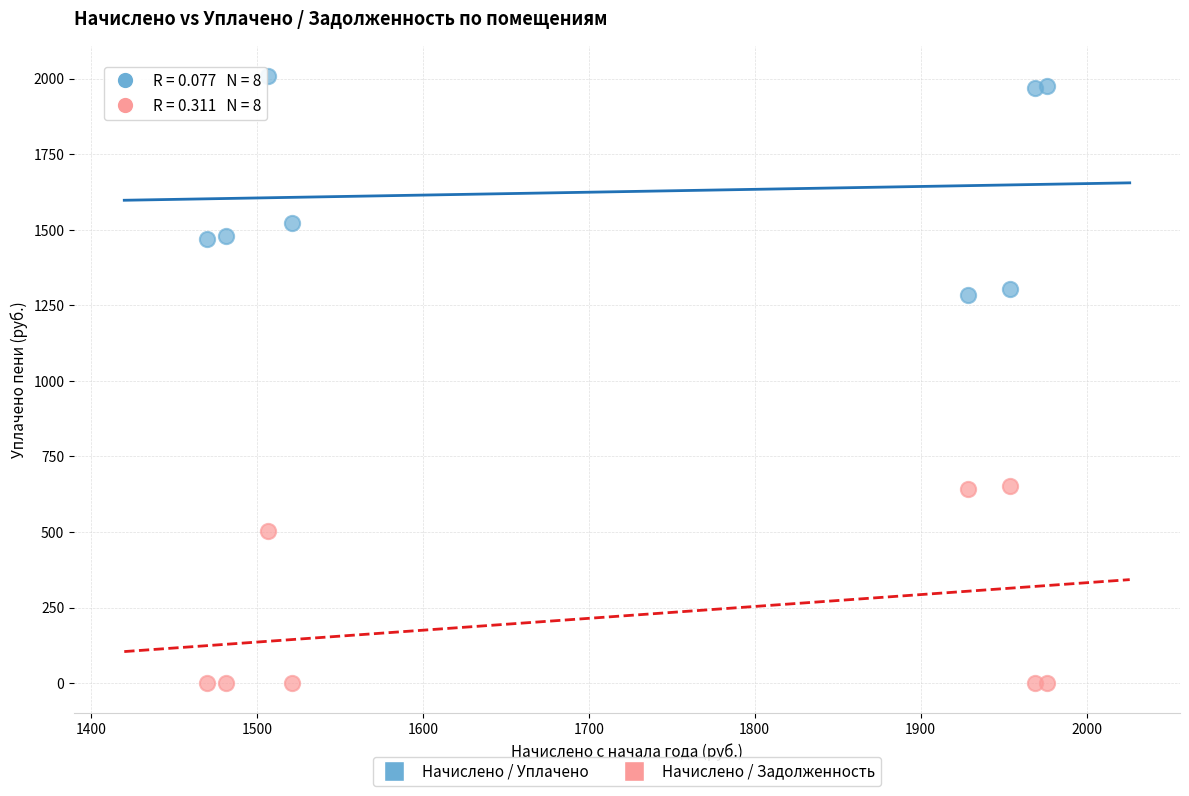

In the Начислено / Задолженность series, what Y value is closest to 325?

502.2